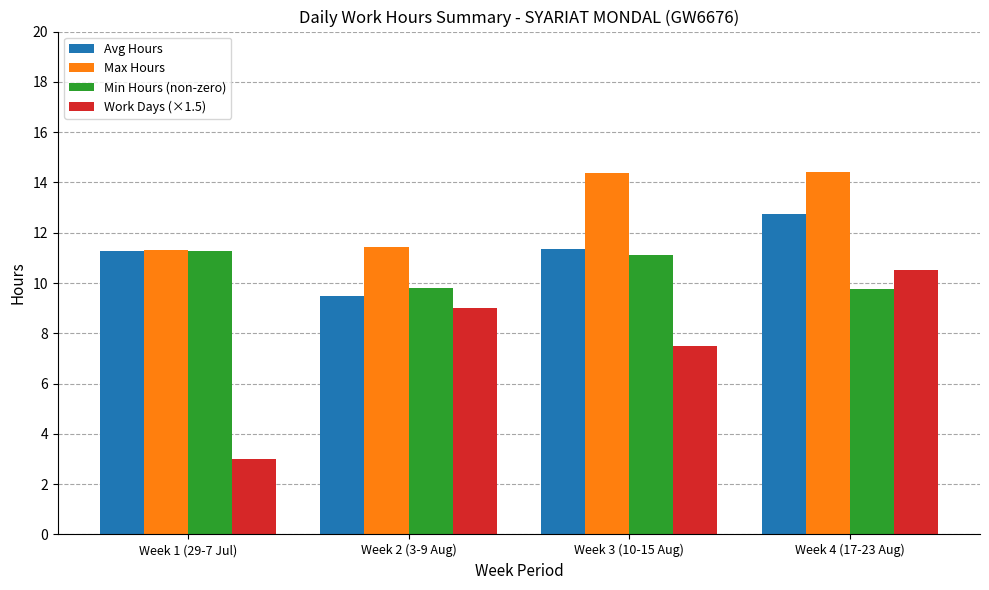

What is the label of the 2nd bar from the left?

Week 2 (3-9 Aug)